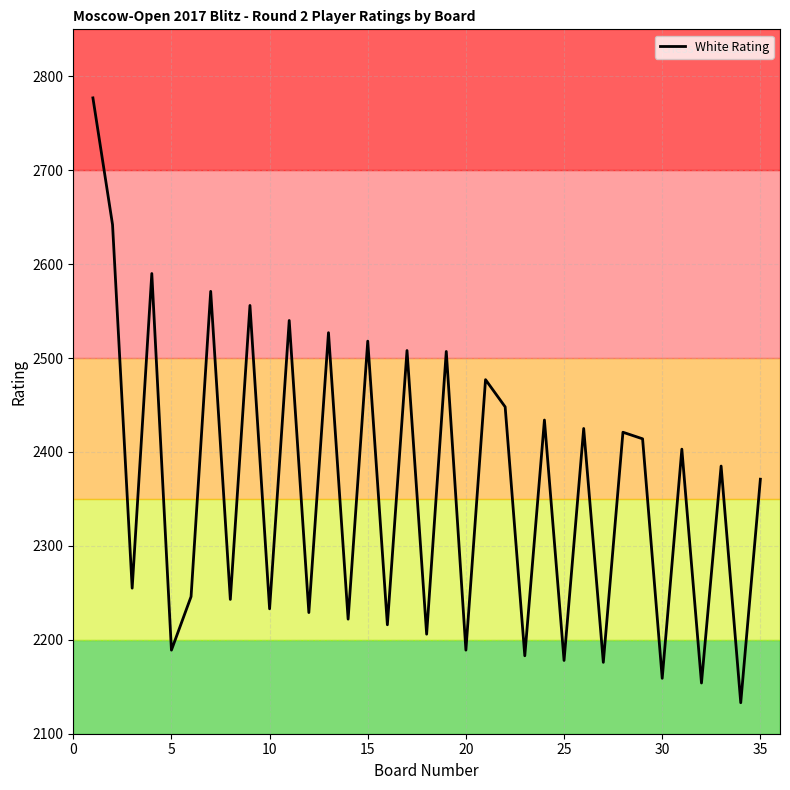

What is the smallest value displayed?

2133